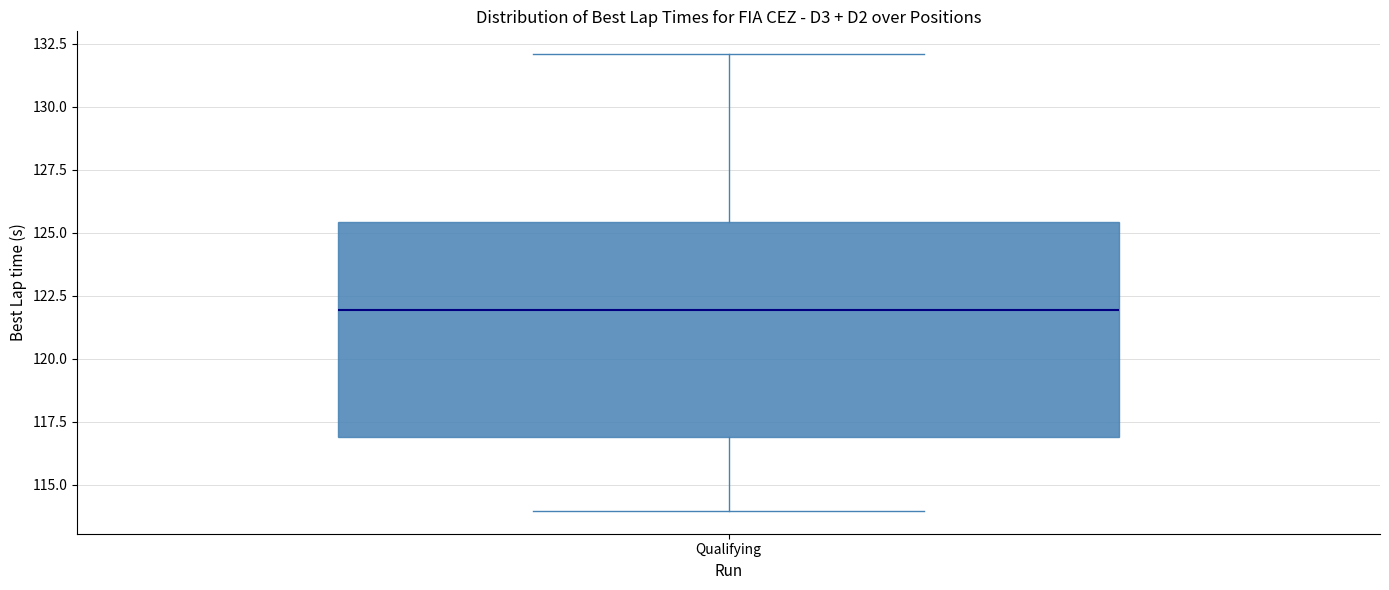

Where does the lower whisker of the box for Qualifying end on the y-axis? The values are not printed on the chart, so give them approximately, as read against the axis.

114.0